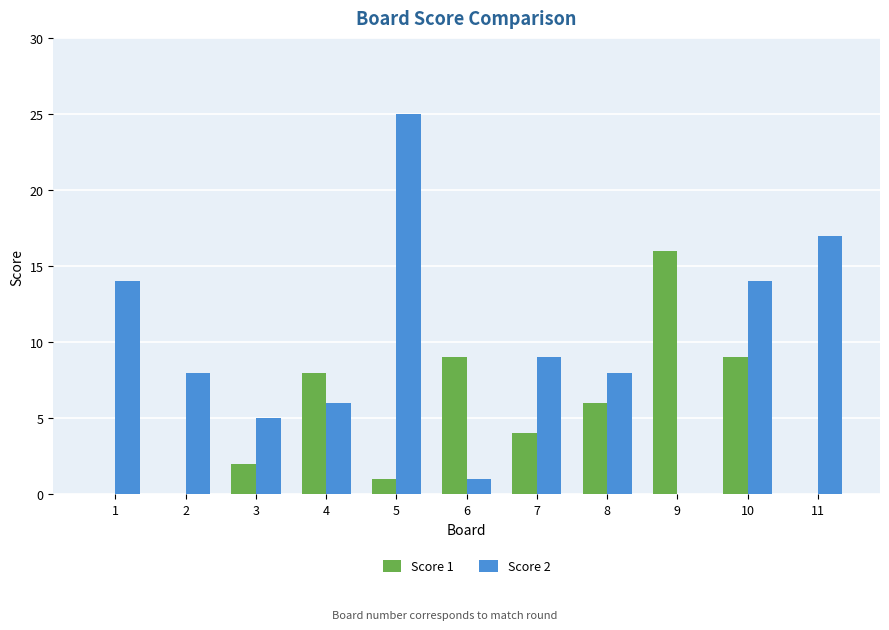

What is the greatest value displayed?

25